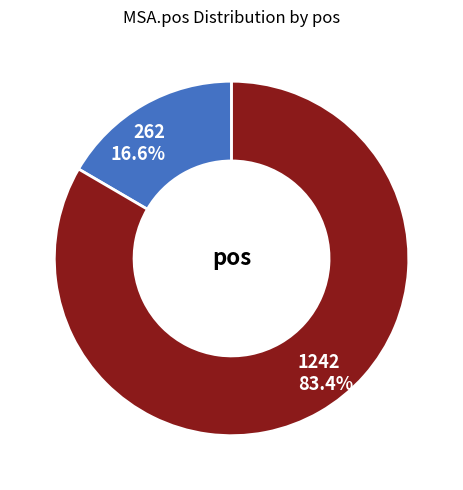

Which slice is the smallest?

262